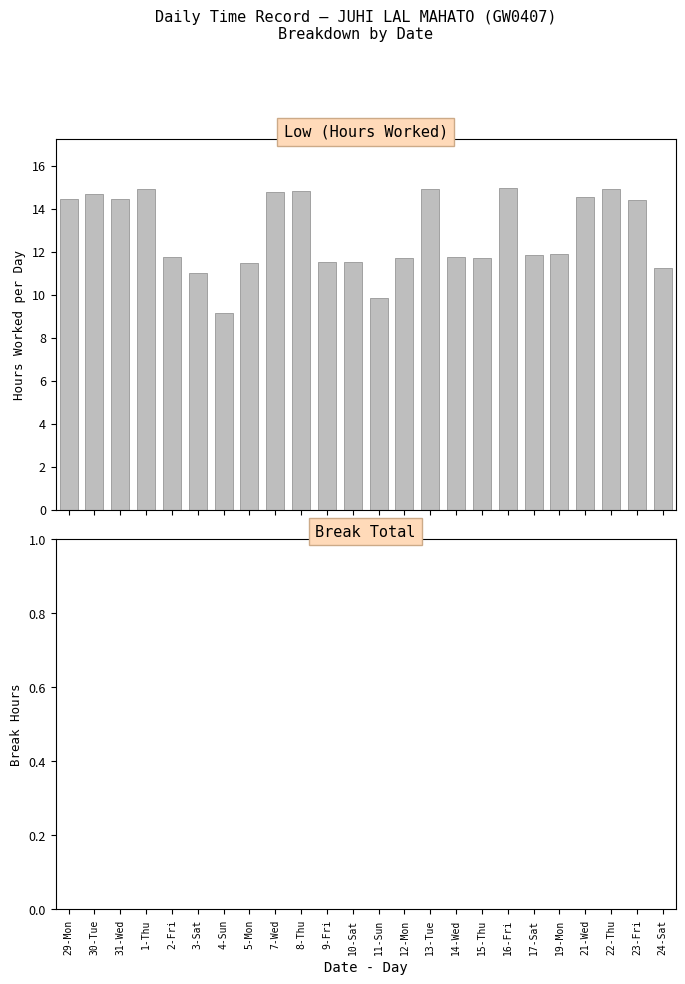

What is the maximum value shown in the chart?

15.0